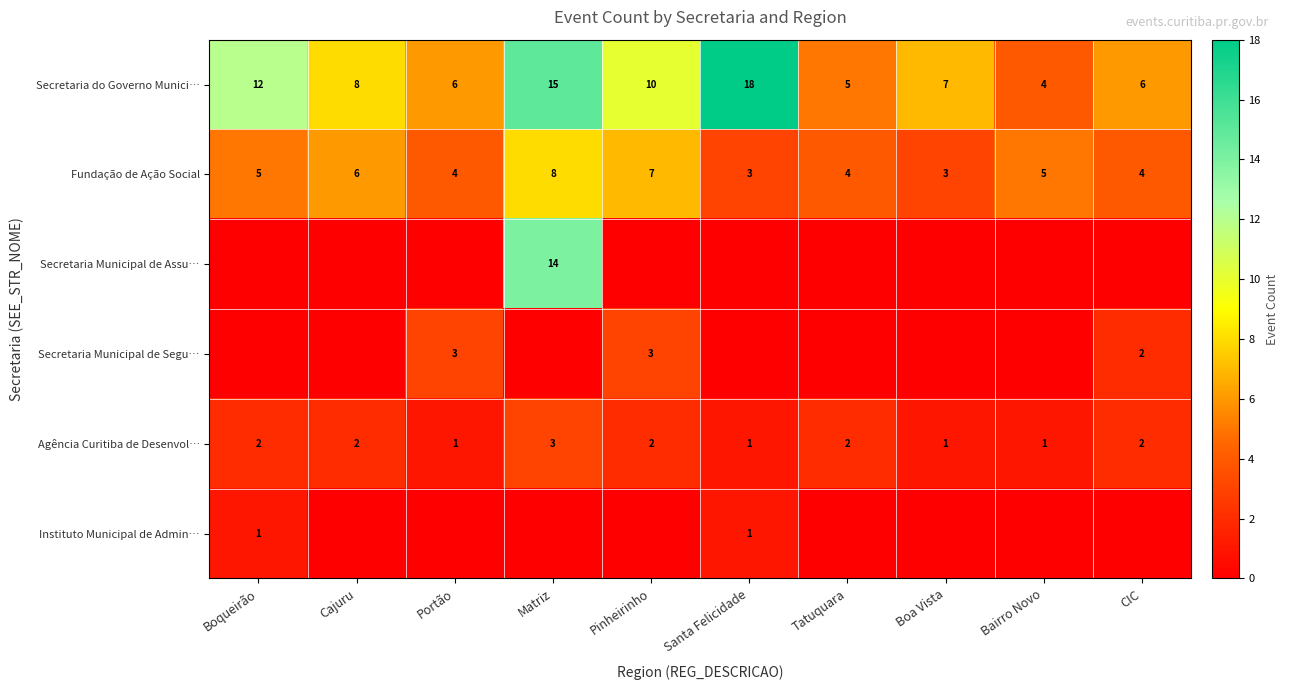

At how many categories does at least one series exceed 15?

1